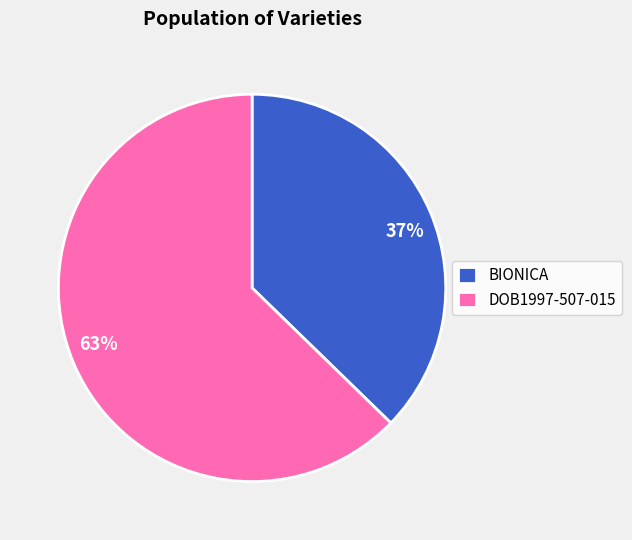

The BIONICA slice represents 37% of the pie. True or false?

True